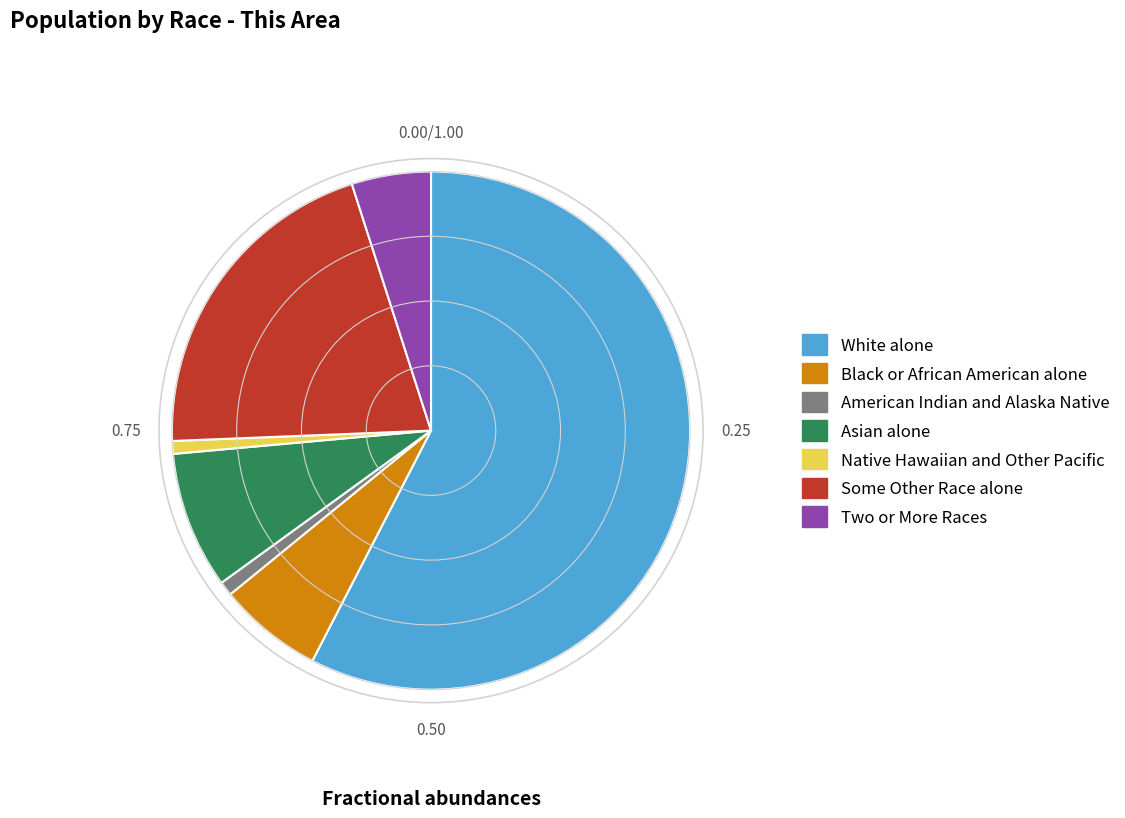

Combined, do Native Hawaiian and Other Pacific and Black or African American alone account for over 50%?

No